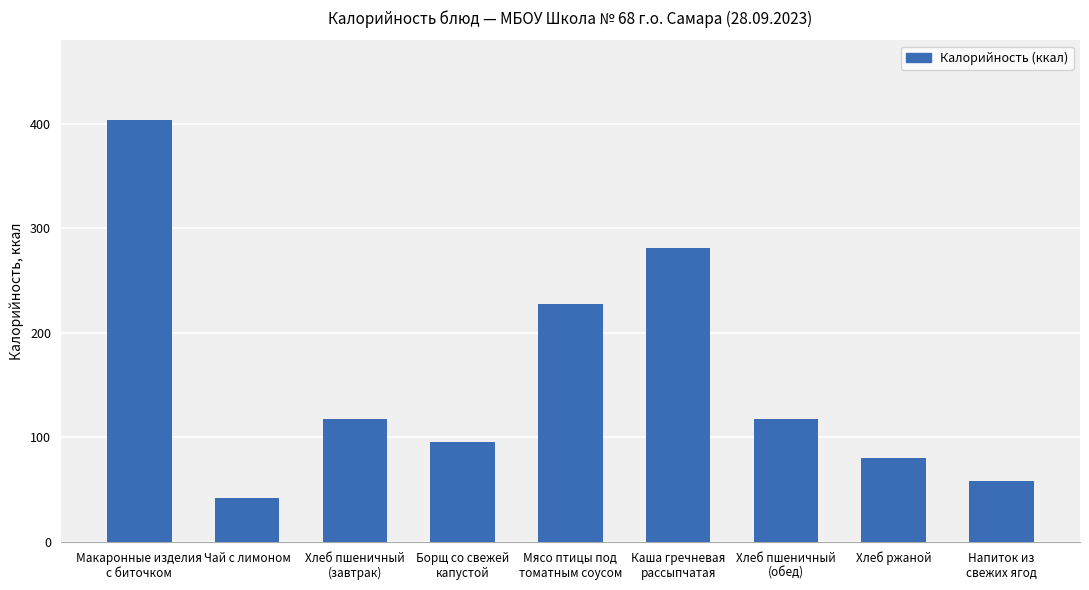

How many data points does each series have?

9